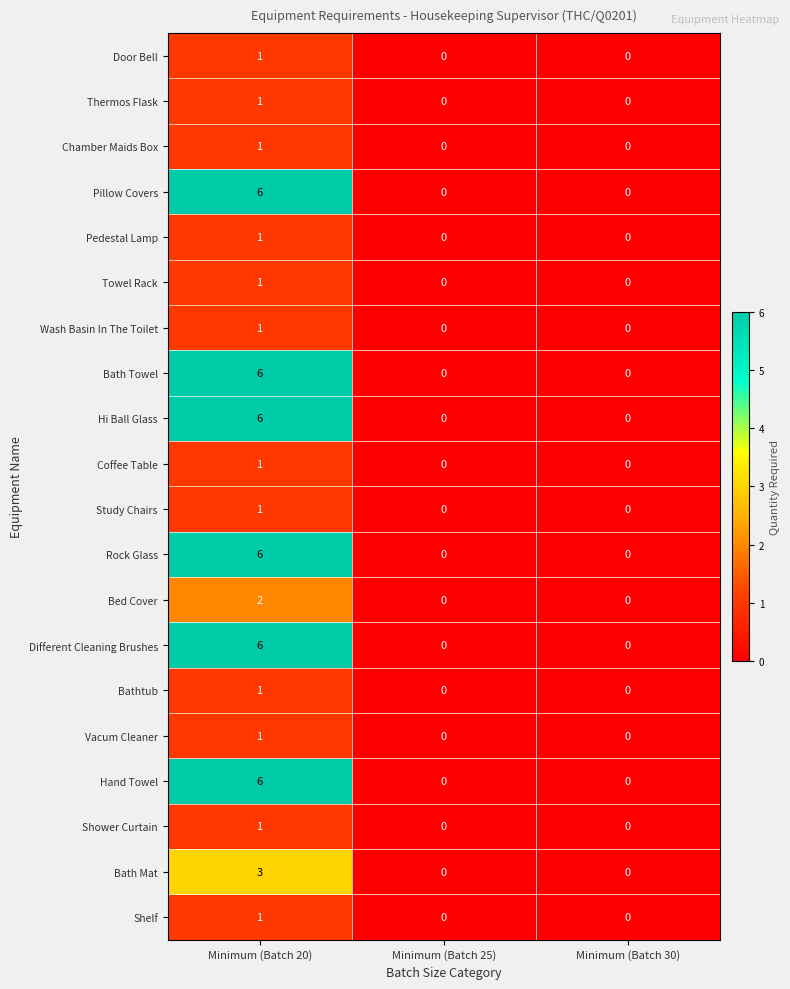

At which category is the sum across all series the highest?

Minimum (Batch 20)